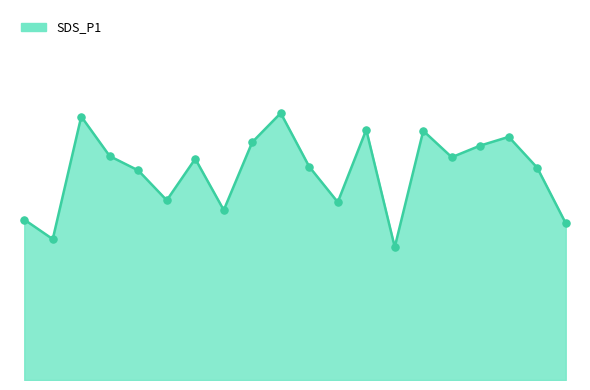

Is this an area chart (filled region under the line)?

Yes